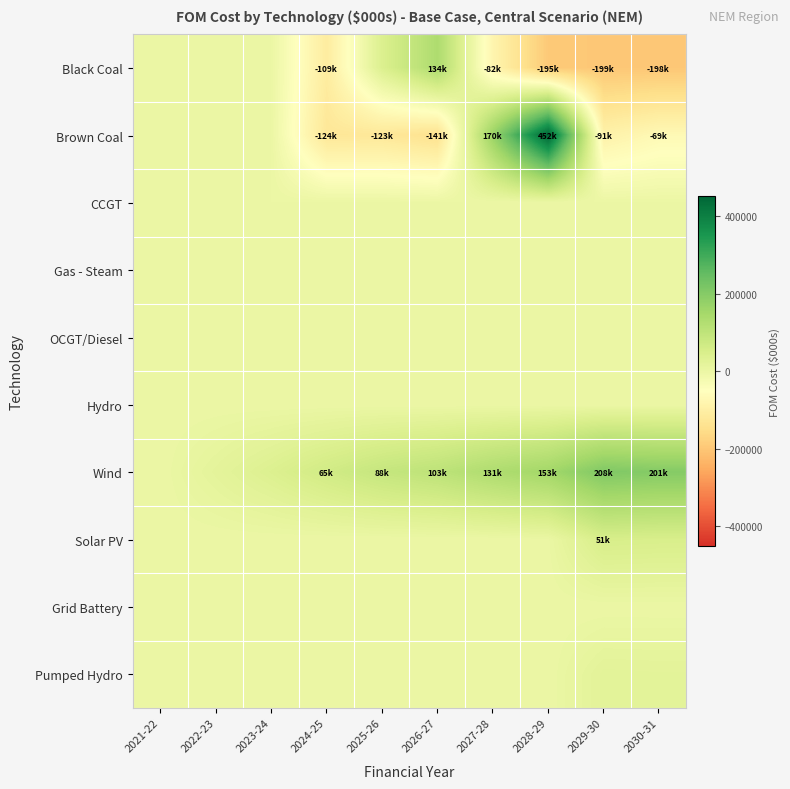

Reading right to left, what are all the values shown in this chart?

Black Coal: 2030-31=-198495.1	2029-30=-198520.5	2028-29=-195376.1	2027-28=-82299.6	2026-27=133793.9	2025-26=41210.3	2024-25=-109008.5	2023-24=0.0	2022-23=0.0	2021-22=0.0
Brown Coal: 2030-31=-68541.0	2029-30=-91113.4	2028-29=451614.9	2027-28=169521.3	2026-27=-141433.5	2025-26=-123086.3	2024-25=-124190.3	2023-24=0.0	2022-23=0.0	2021-22=0.0
CCGT: 2030-31=0.0	2029-30=0.0	2028-29=0.0	2027-28=0.0	2026-27=0.0	2025-26=0.0	2024-25=0.0	2023-24=0.0	2022-23=0.0	2021-22=0.0
Gas - Steam: 2030-31=0.0	2029-30=0.0	2028-29=0.0	2027-28=0.0	2026-27=0.0	2025-26=0.0	2024-25=0.0	2023-24=0.0	2022-23=0.0	2021-22=0.0
OCGT/Diesel: 2030-31=0.0	2029-30=0.0	2028-29=0.0	2027-28=0.0	2026-27=0.0	2025-26=0.0	2024-25=0.0	2023-24=0.0	2022-23=0.0	2021-22=0.0
Hydro: 2030-31=0.0	2029-30=0.0	2028-29=0.0	2027-28=0.0	2026-27=0.0	2025-26=0.0	2024-25=0.0	2023-24=0.0	2022-23=0.0	2021-22=0.0
Wind: 2030-31=201138.9	2029-30=208464.4	2028-29=153195.9	2027-28=131474.3	2026-27=103462.4	2025-26=87673.8	2024-25=64604.8	2023-24=39754.9	2022-23=19157.4	2021-22=0.0
Solar PV: 2030-31=48903.2	2029-30=51250.5	2028-29=2656.6	2027-28=0.0	2026-27=0.0	2025-26=0.0	2024-25=0.0	2023-24=0.0	2022-23=0.0	2021-22=0.0
Grid Battery: 2030-31=0.0	2029-30=0.0	2028-29=0.0	2027-28=0.0	2026-27=0.0	2025-26=0.0	2024-25=0.0	2023-24=0.0	2022-23=0.0	2021-22=0.0
Pumped Hydro: 2030-31=21845.4	2029-30=22894.0	2028-29=0.0	2027-28=0.0	2026-27=0.0	2025-26=0.0	2024-25=0.0	2023-24=0.0	2022-23=0.0	2021-22=0.0